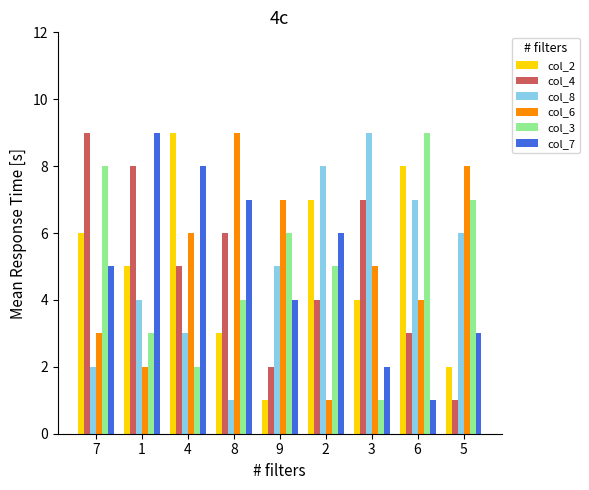

Are the bars horizontal?

No